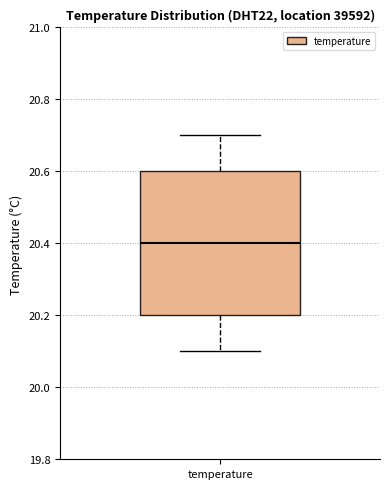

Transcribe this box plot: give where the median line is, the range the box spans, and where the two whiskers end, as read against the y-axis. The values are not printed on the chart, so give them approximately, as read against the axis.

median 20.4, box 20.2 to 20.6, whiskers 20.1 to 20.7